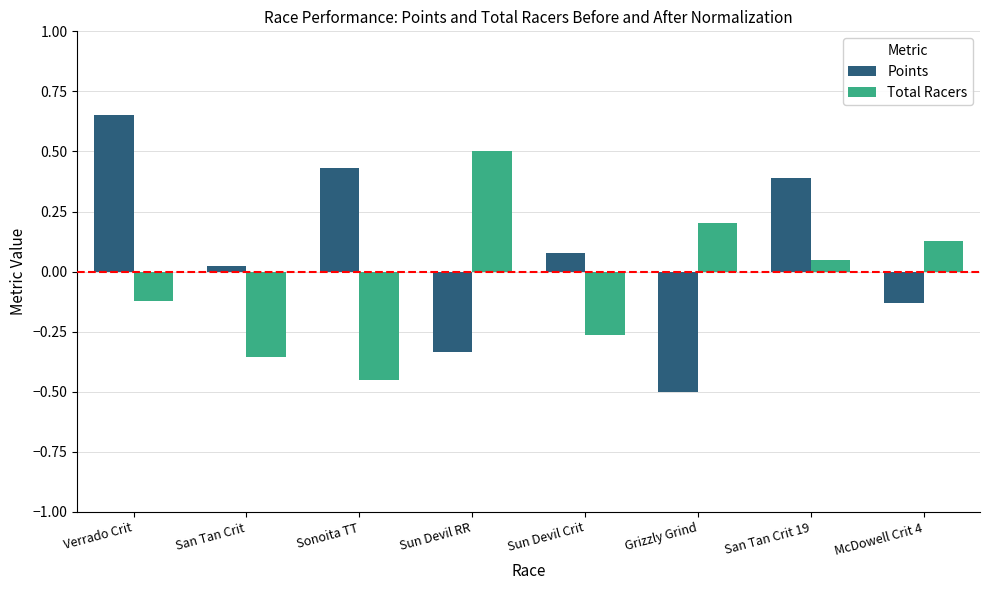

What position from the left is San Tan Crit 19?

7